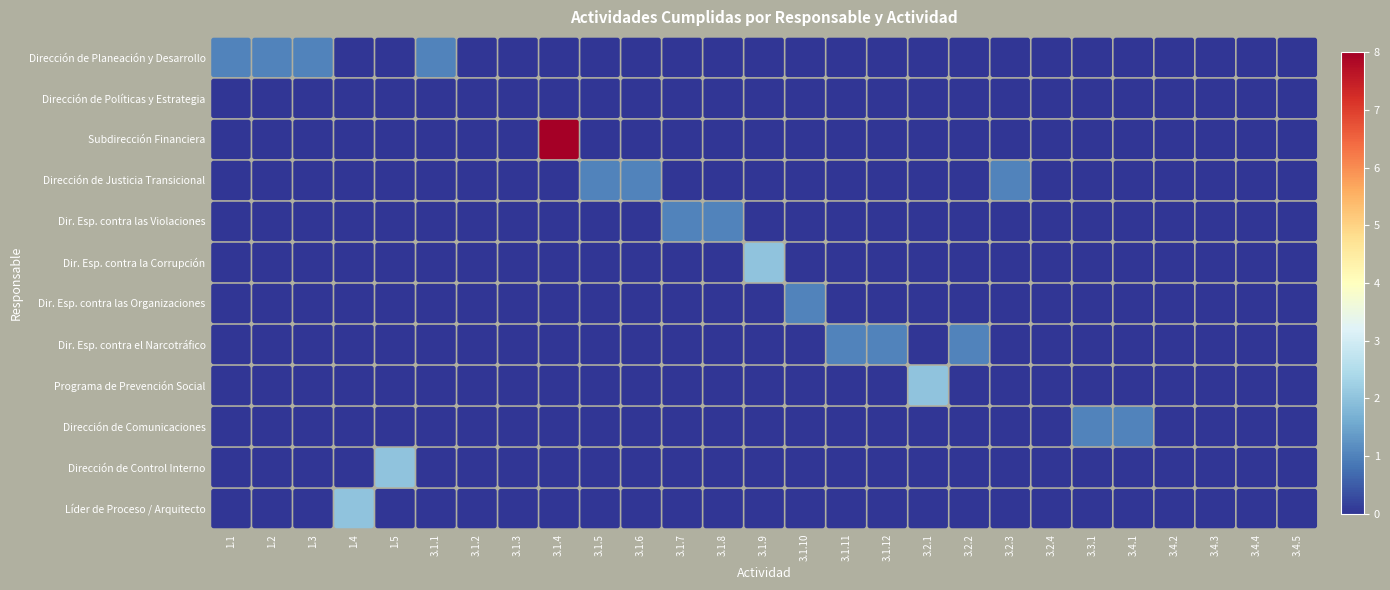

Rank the series at 3.1.4 from lowest to highest value.

Dirección de Planeación y Desarrollo, Dirección de Políticas y Estrategia, Dirección de Justicia Transicional, Dir. Esp. contra las Violaciones, Dir. Esp. contra la Corrupción, Dir. Esp. contra las Organizaciones, Dir. Esp. contra el Narcotráfico, Programa de Prevención Social, Dirección de Comunicaciones, Dirección de Control Interno, Líder de Proceso / Arquitecto, Subdirección Financiera